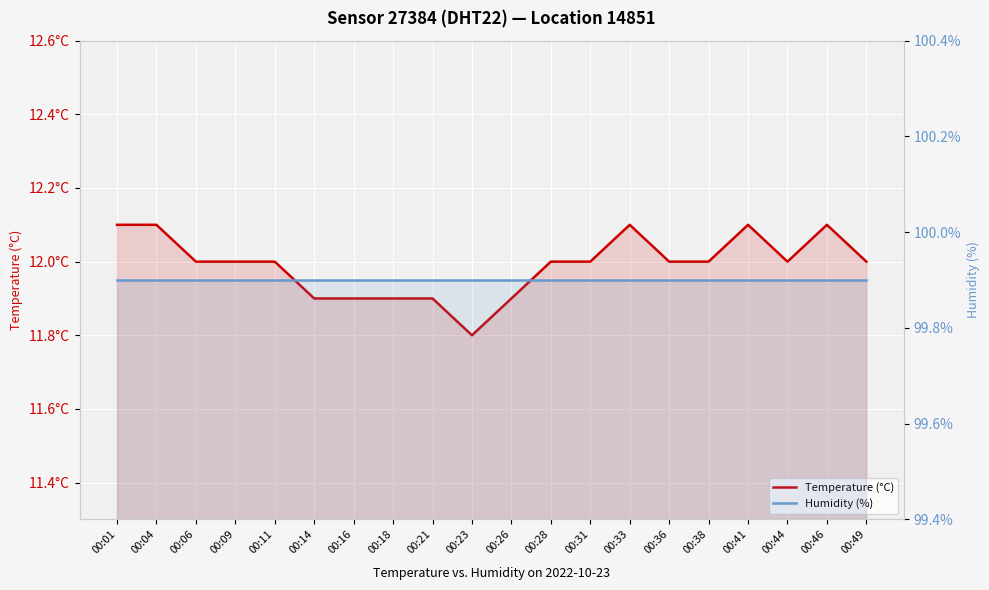

Where does the Temperature (°C) series first go above 12?

00:01